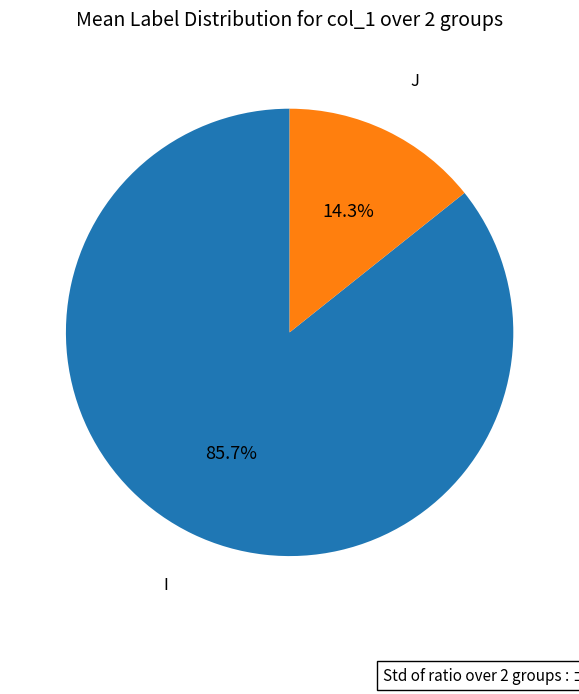

Is there any slice that represents more than half of the pie?

Yes